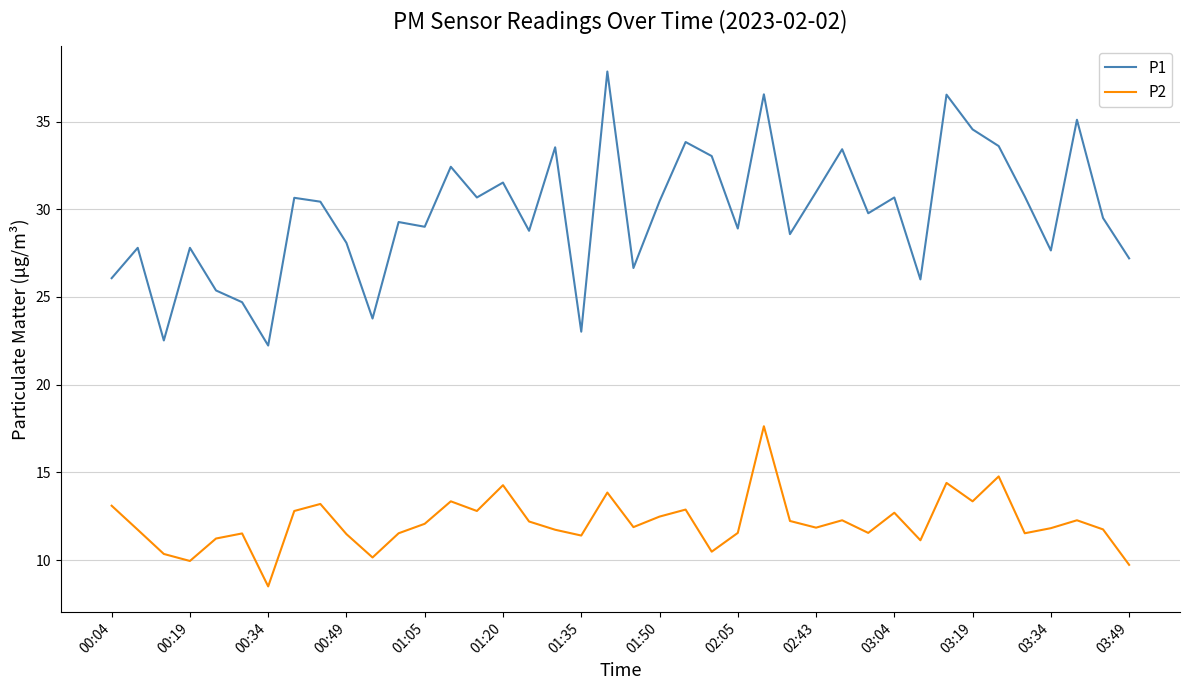

What is the lowest value of the P1 series?

22.2